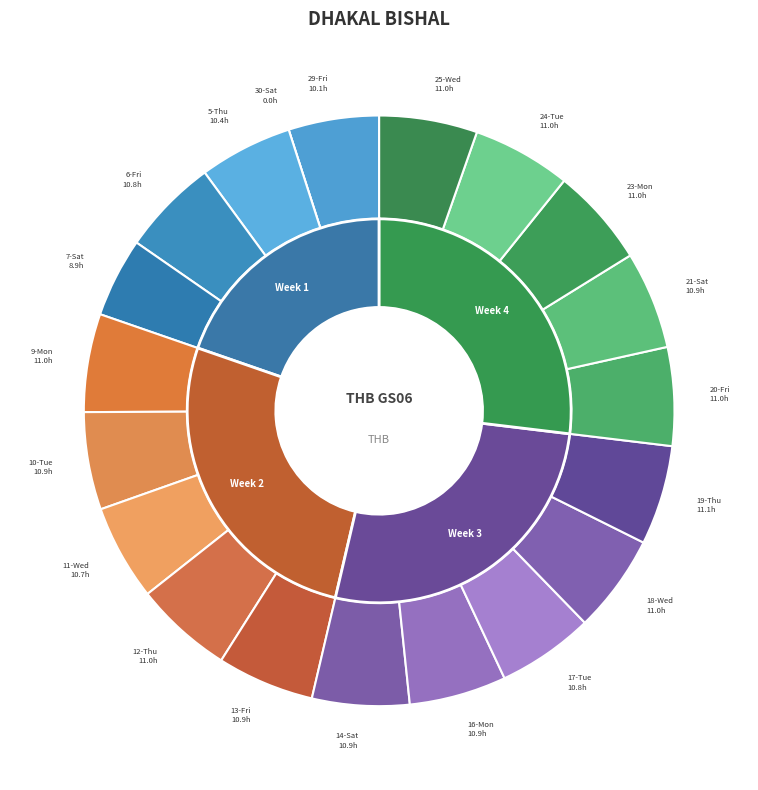

Count the number of slices in the pie.

20